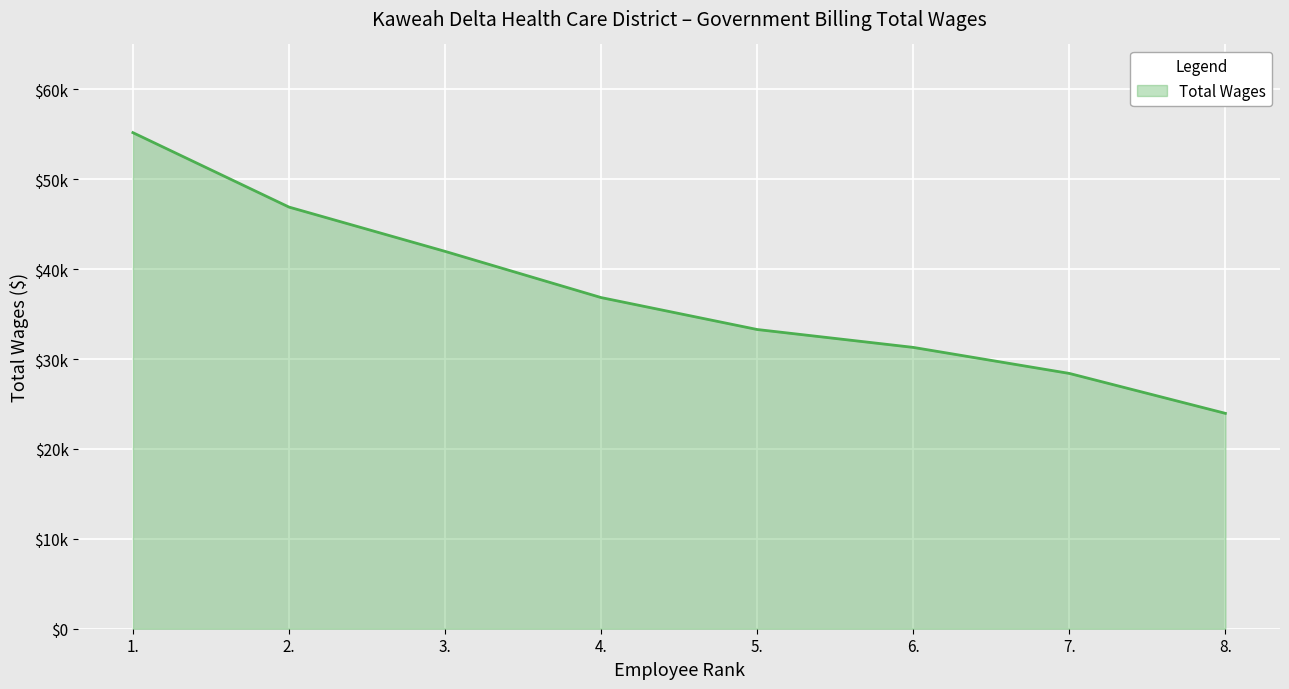

What is the ratio of the value at 2. to the value at 7.?

1.7